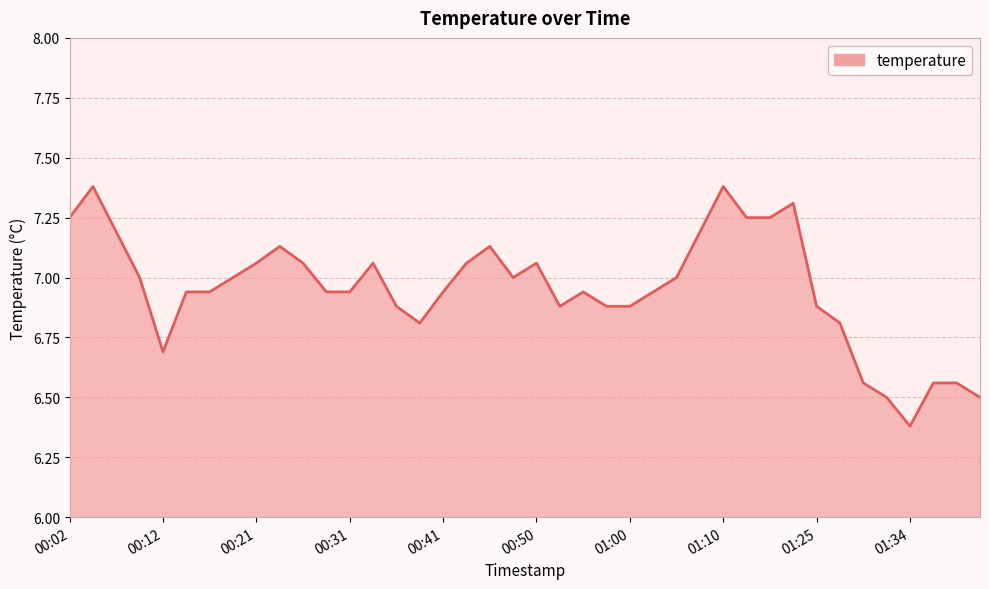

What is the difference between the maximum and minimum values?

1.0